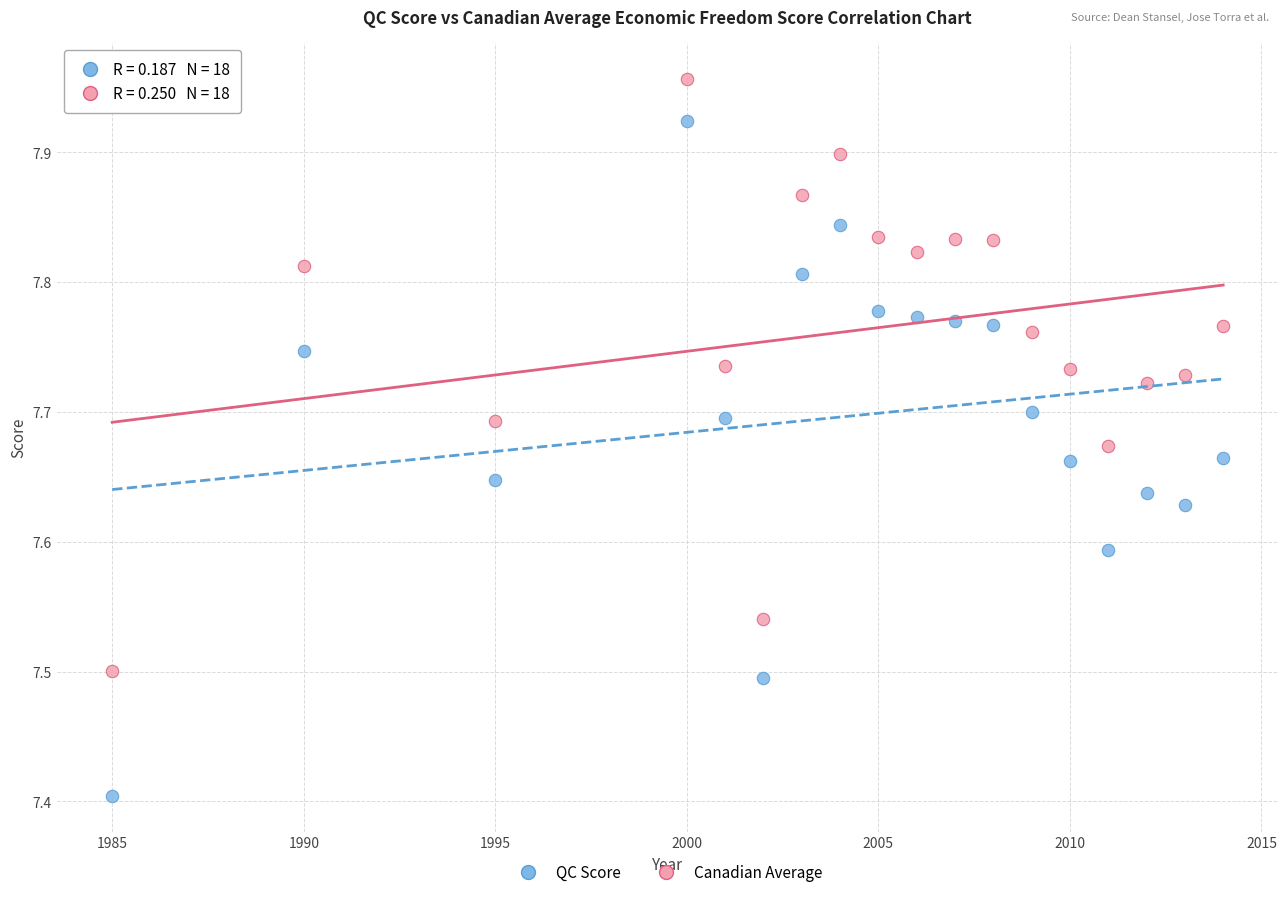

Across all data points, what is the range of Y values (max minus min)?

0.6